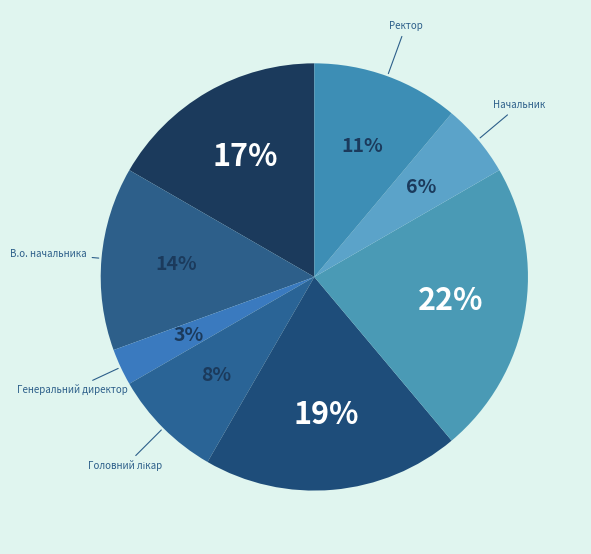

How many slices are in this pie chart?

8